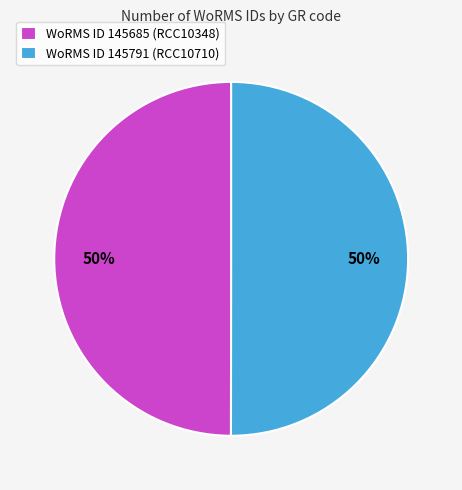

How many slices are in this pie chart?

2